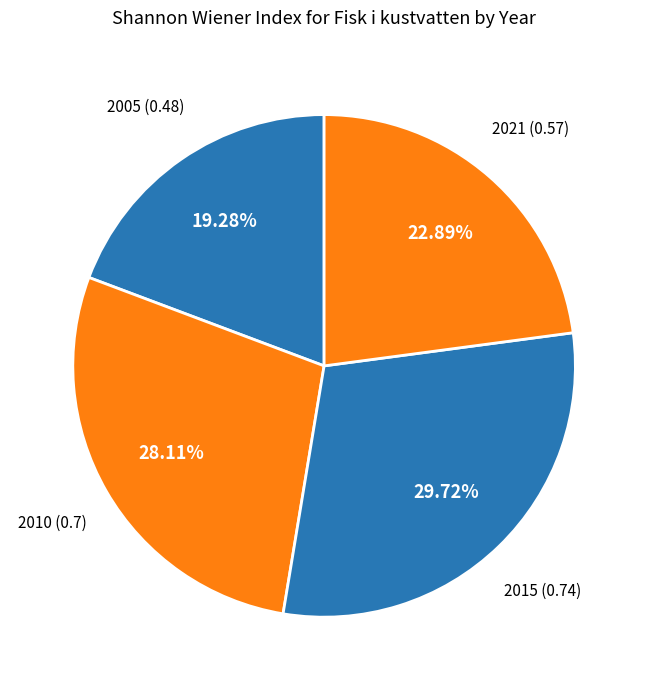

Rank the categories by value from highest to lowest.

2015, 2010, 2021, 2005